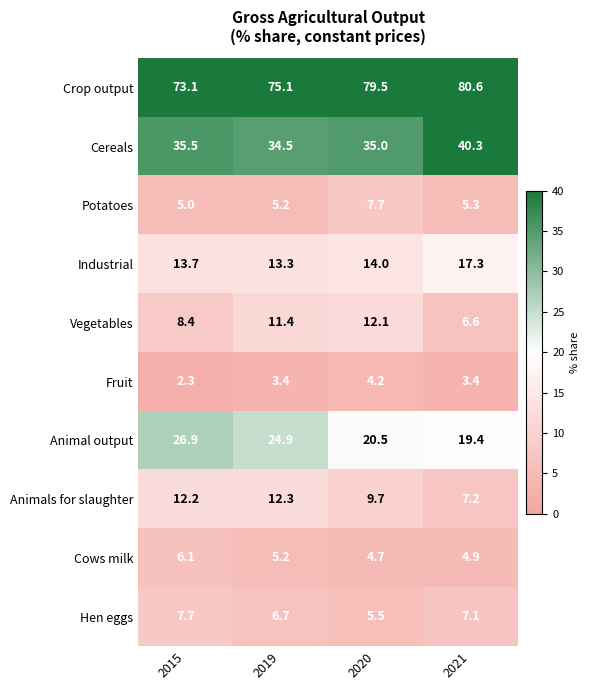

At which label does Animals for slaughter first exceed 12?

2015